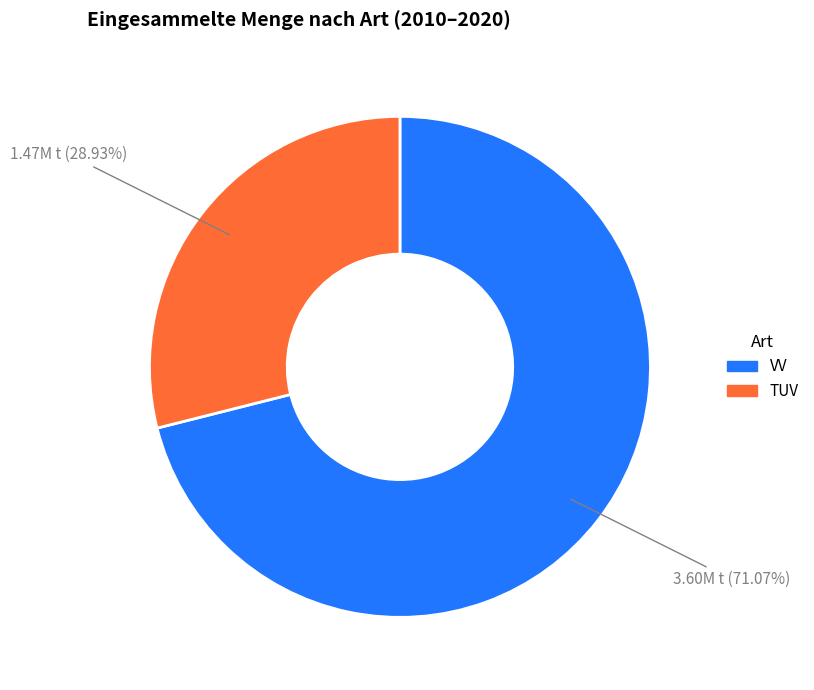

What is the smallest slice in the pie chart?

TUV